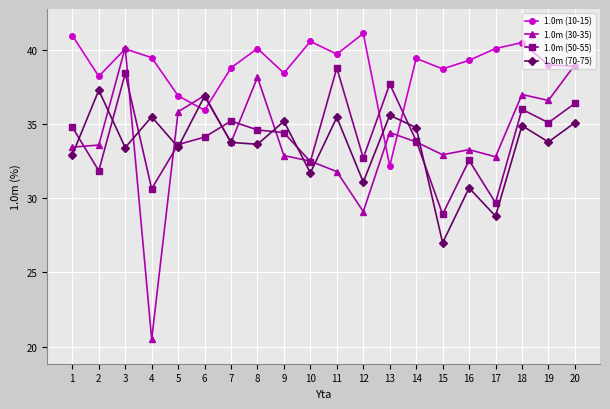

What is the value of the 1.0m (30-35) point at the 5th from the left?

35.8